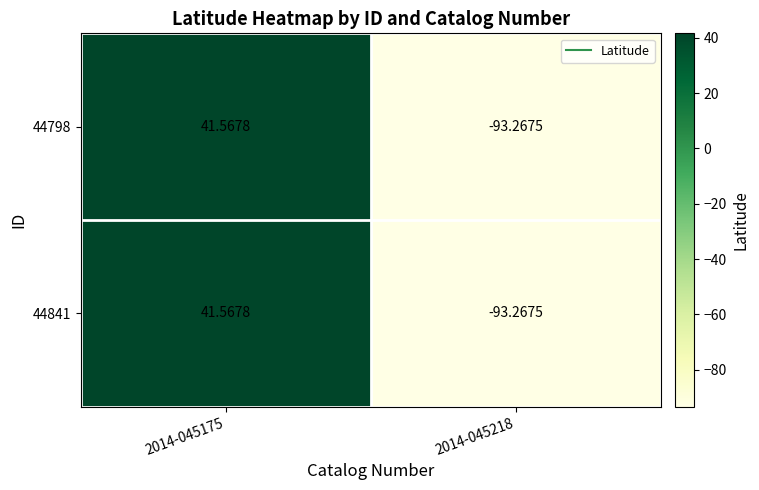

Is the value of 44798 at 2014-045218 greater than the value of 44841 at 2014-045175?

No